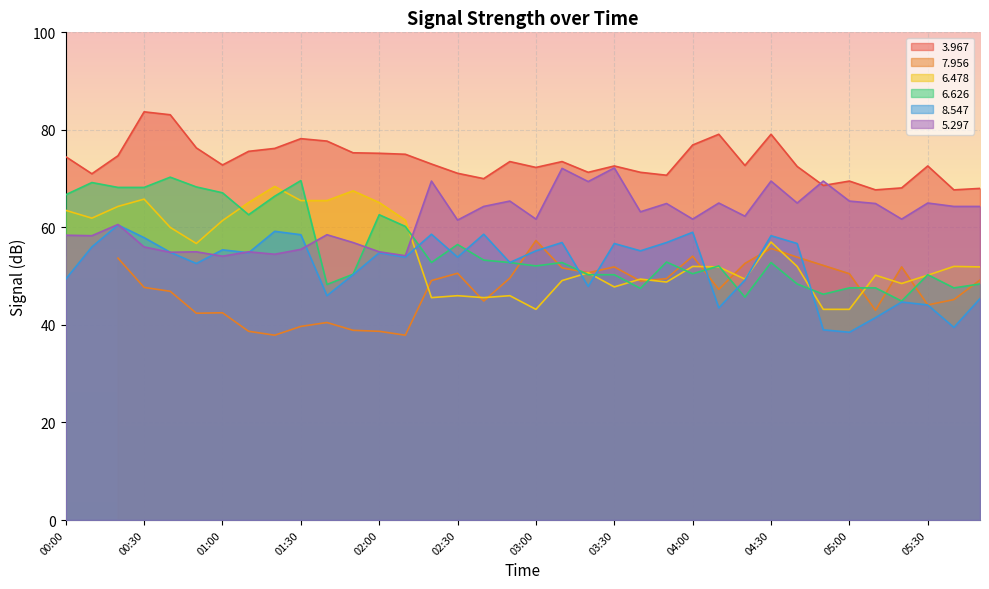

The 6.478 series shows 30.7 at 02:30. True or false?

False